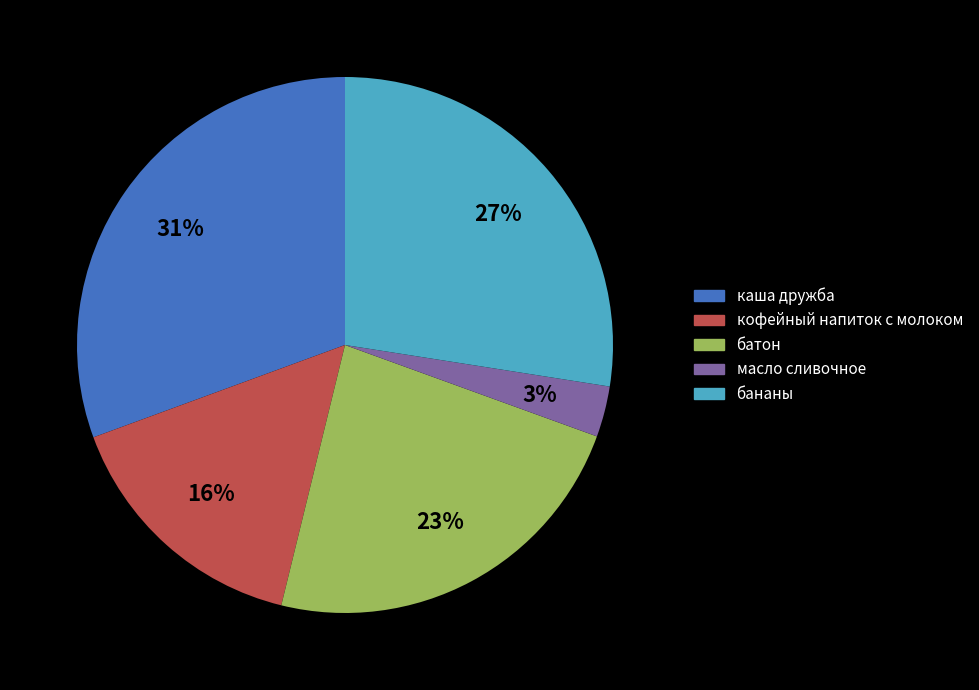

Which category has the smallest portion of the pie?

масло сливочное